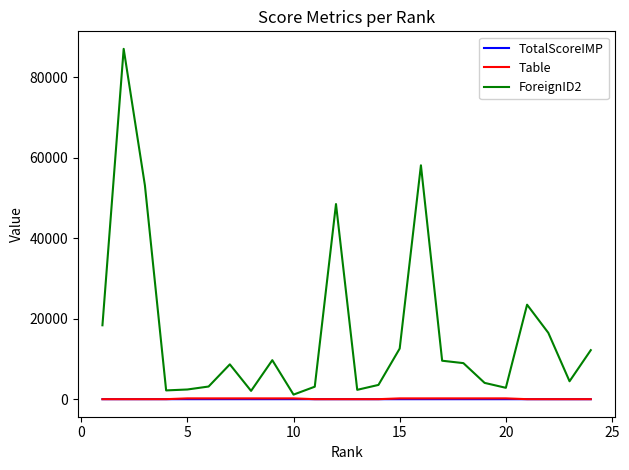

What is the greatest value displayed?

87012.0